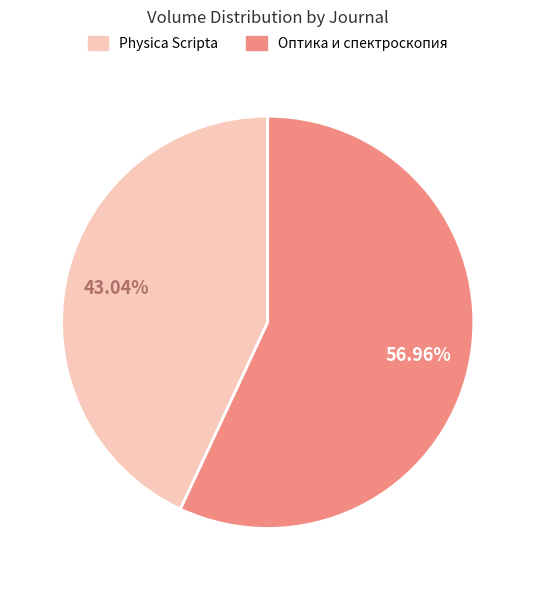

Is there any slice that represents more than half of the pie?

Yes